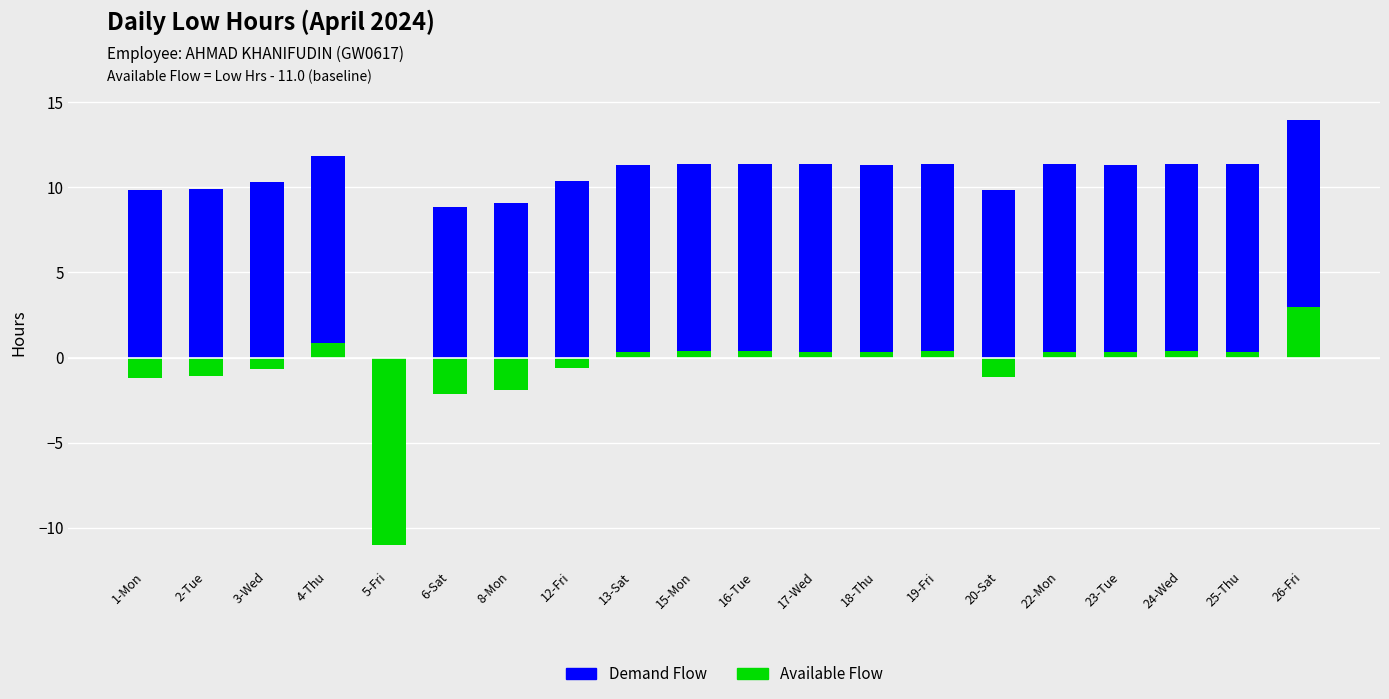

Reading left to right, transcribe all the data shown in this chart.

Demand Flow: 1-Mon=9.8	2-Tue=9.9	3-Wed=10.3	4-Thu=11.8	5-Fri=0.0	6-Sat=8.8	8-Mon=9.1	12-Fri=10.4	13-Sat=11.3	15-Mon=11.4	16-Tue=11.4	17-Wed=11.3	18-Thu=11.3	19-Fri=11.4	20-Sat=9.9	22-Mon=11.3	23-Tue=11.3	24-Wed=11.4	25-Thu=11.3	26-Fri=13.9
Available Flow: 1-Mon=-1.2	2-Tue=-1.1	3-Wed=-0.7	4-Thu=0.8	5-Fri=-11.0	6-Sat=-2.2	8-Mon=-1.9	12-Fri=-0.6	13-Sat=0.3	15-Mon=0.4	16-Tue=0.4	17-Wed=0.3	18-Thu=0.3	19-Fri=0.4	20-Sat=-1.1	22-Mon=0.3	23-Tue=0.3	24-Wed=0.4	25-Thu=0.3	26-Fri=2.9